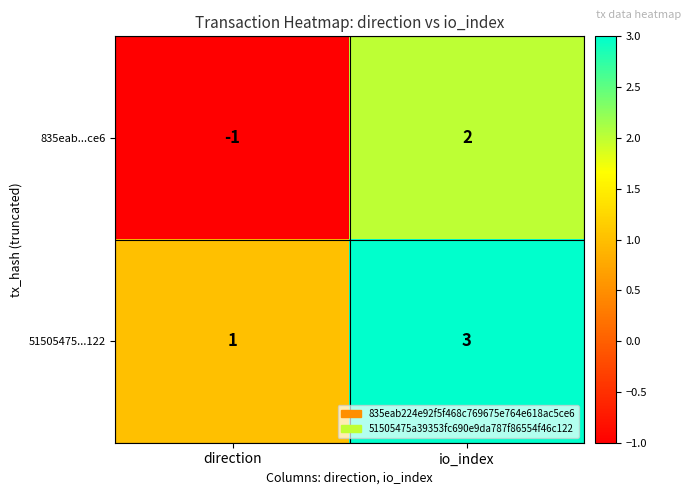

What is the difference between the 835eab...ce6 values at direction and io_index?

3